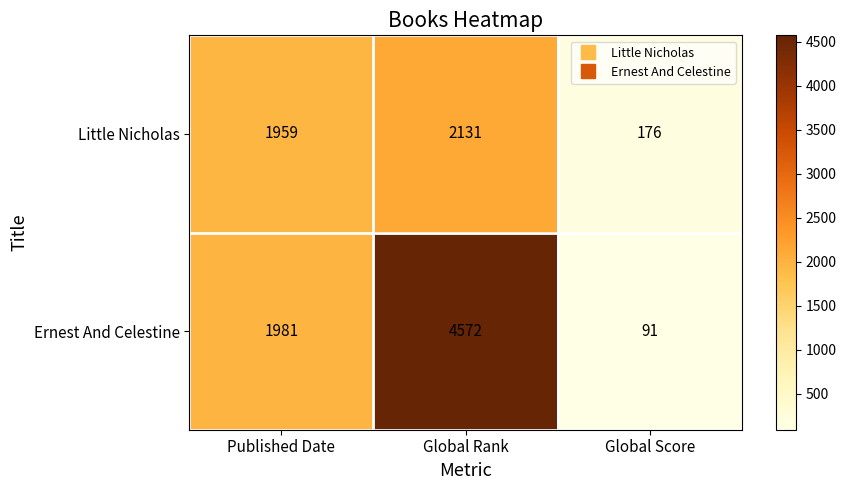

At Global Rank, list the series in order from smallest to largest.

Little Nicholas, Ernest And Celestine